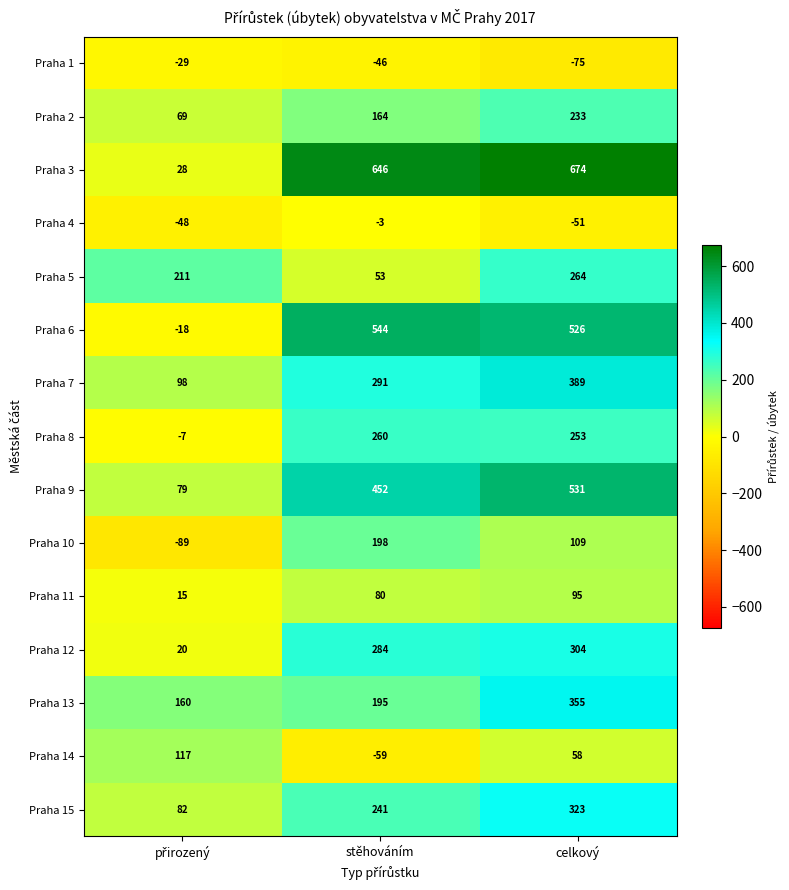

At how many categories does at least one series exceed 507?

2